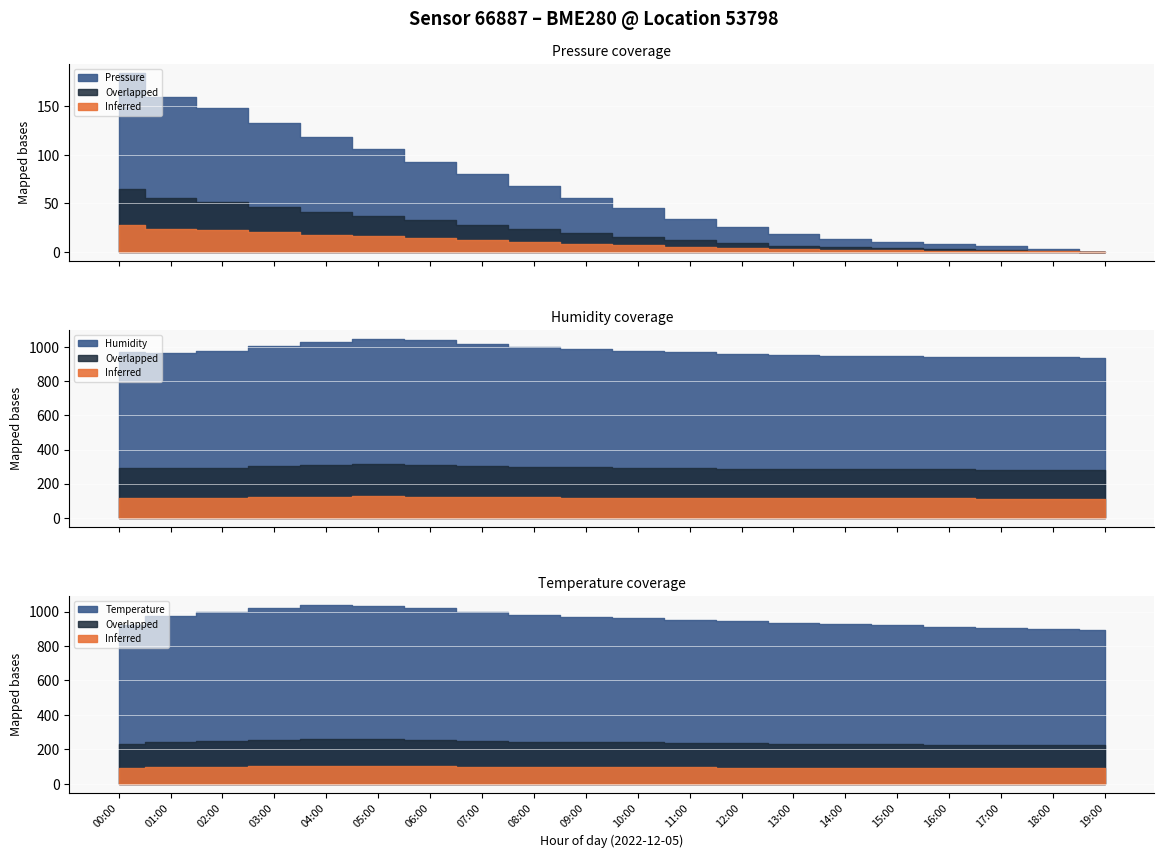

Count the number of data series in this chart.

3